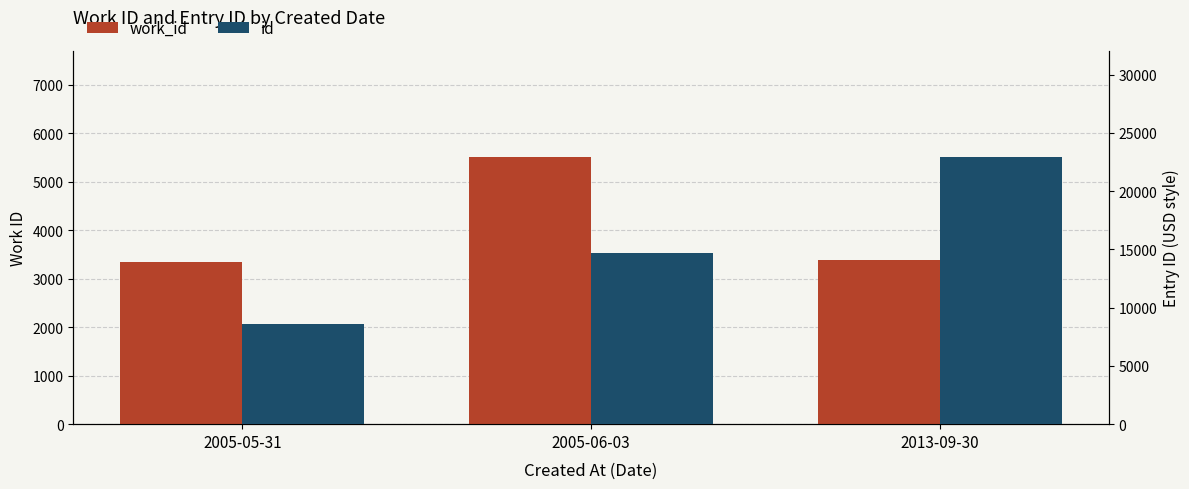

How many distinct data groups are displayed?

2